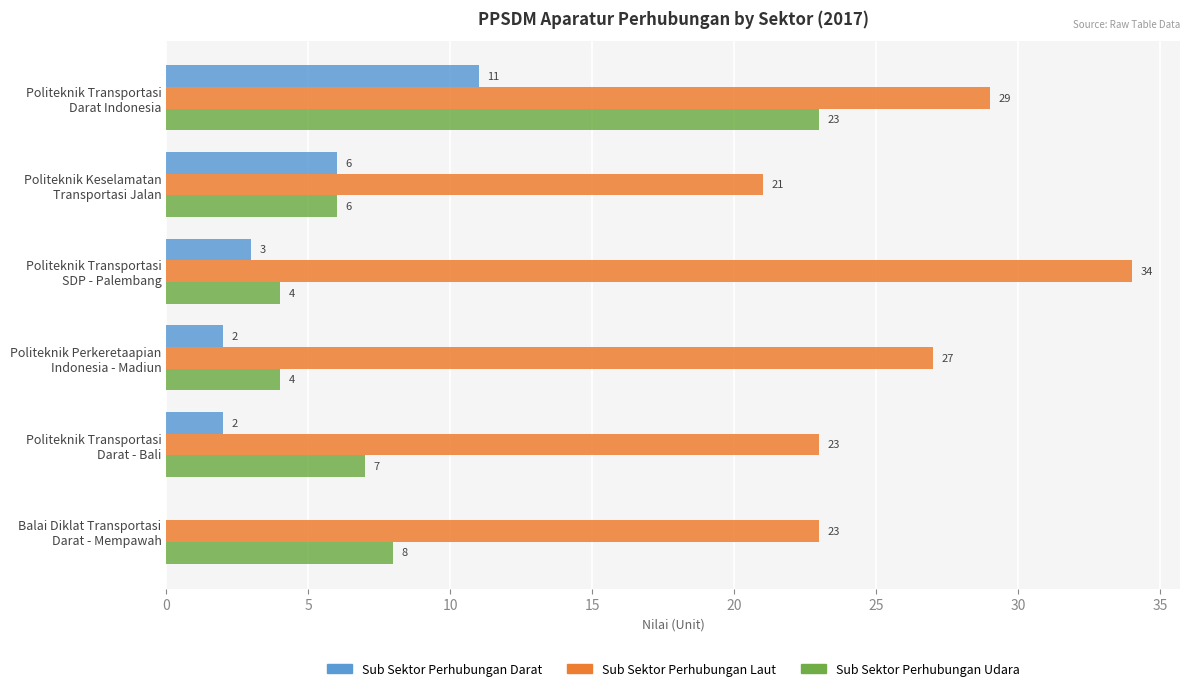

Which series has the largest total across all categories?

Sub Sektor Perhubungan Laut